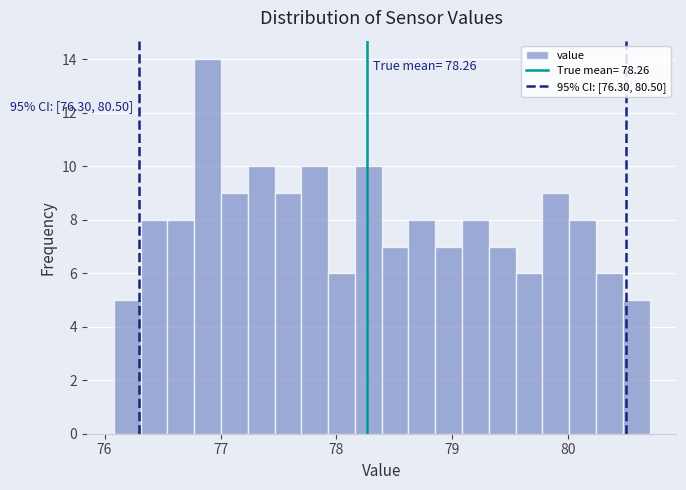

Read against the x-axis, roughly where is the centre of the tallest bar?

76.9